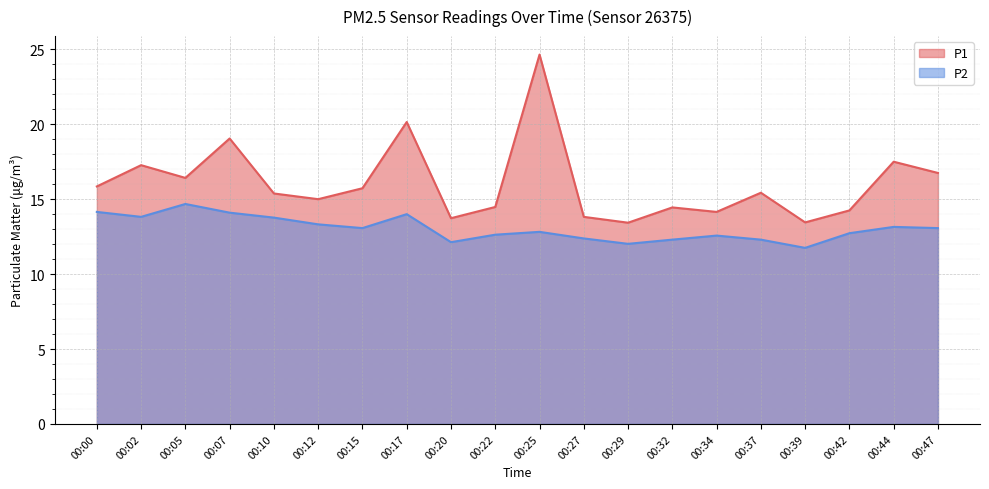

Reading left to right, extract all data points from this chart.

P1: 15.8	17.3	16.4	19.1	15.4	15.0	15.7	20.1	13.7	14.5	24.6	13.8	13.4	14.4	14.2	15.4	13.4	14.2	17.5	16.8
P2: 14.2	13.8	14.7	14.1	13.8	13.3	13.1	14.0	12.1	12.6	12.8	12.4	12.0	12.3	12.6	12.3	11.8	12.7	13.2	13.1